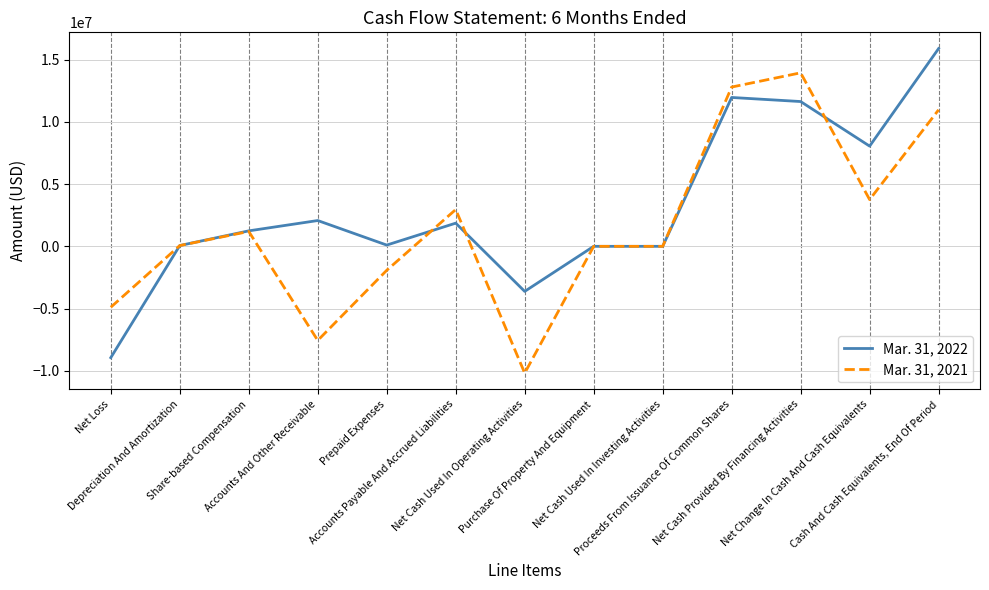

What is the average value of the Mar. 31, 2021 series?

1620136